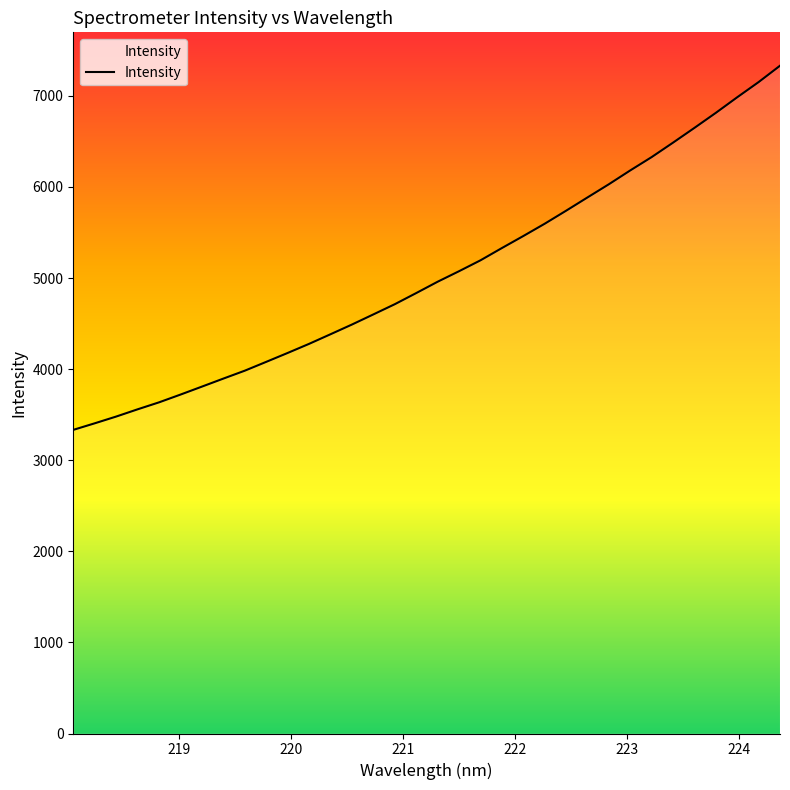

How many values are below 4959?

17